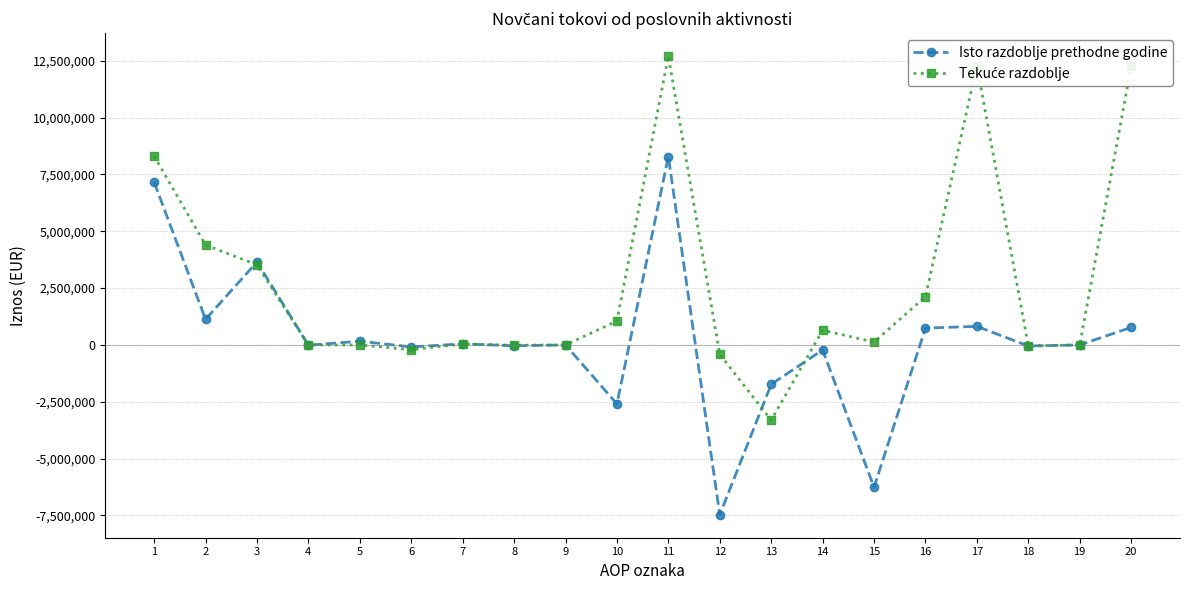

What is the maximum value shown in the chart?

12703274